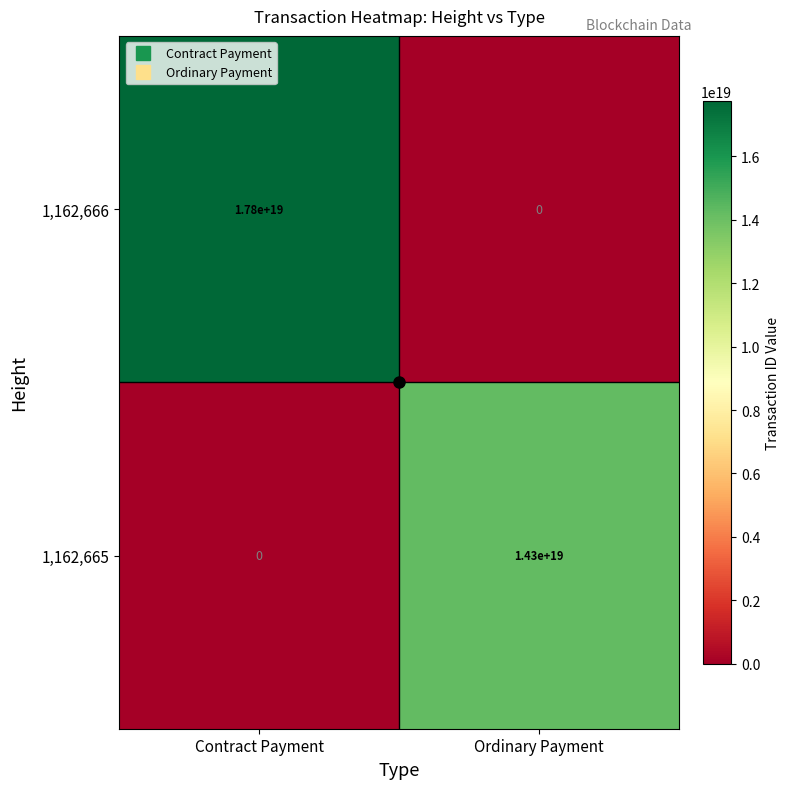

At how many categories does at least one series exceed 16794489806184579072?

1